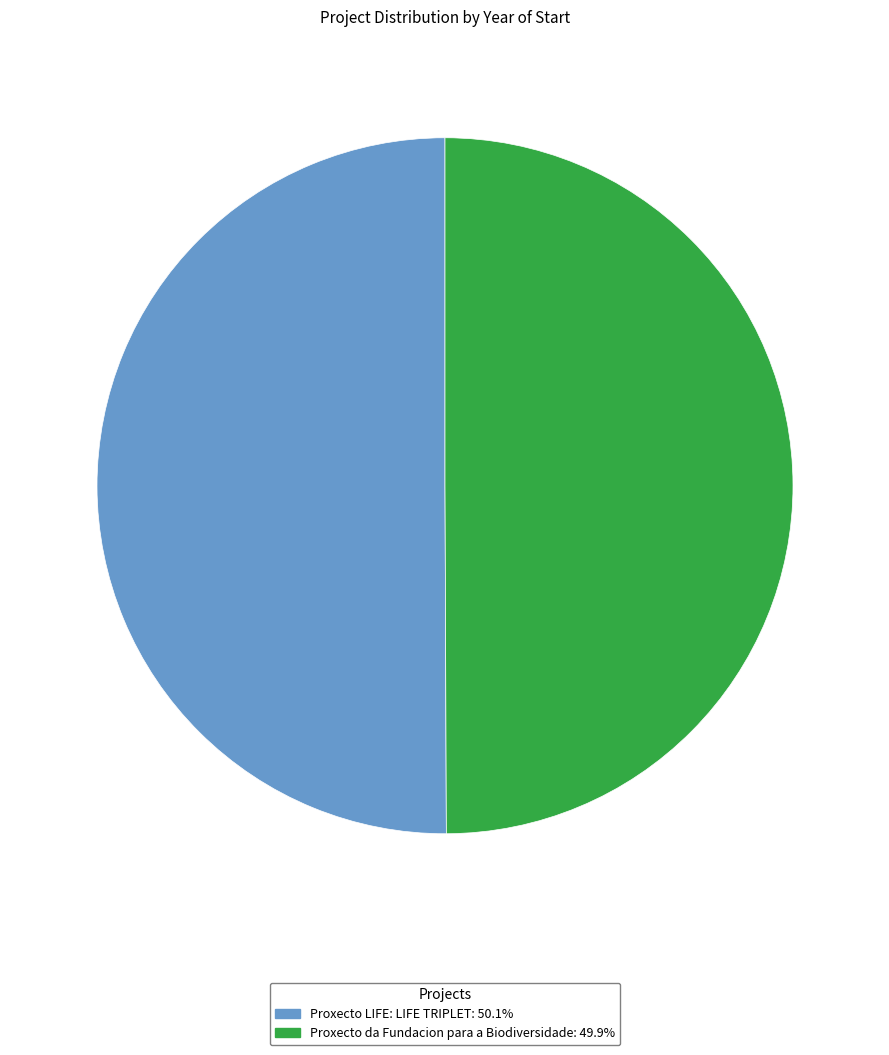

Combined, do Proxecto LIFE: LIFE TRIPLET and Proxecto da Fundacion para a Biodiversidade account for over 50%?

Yes